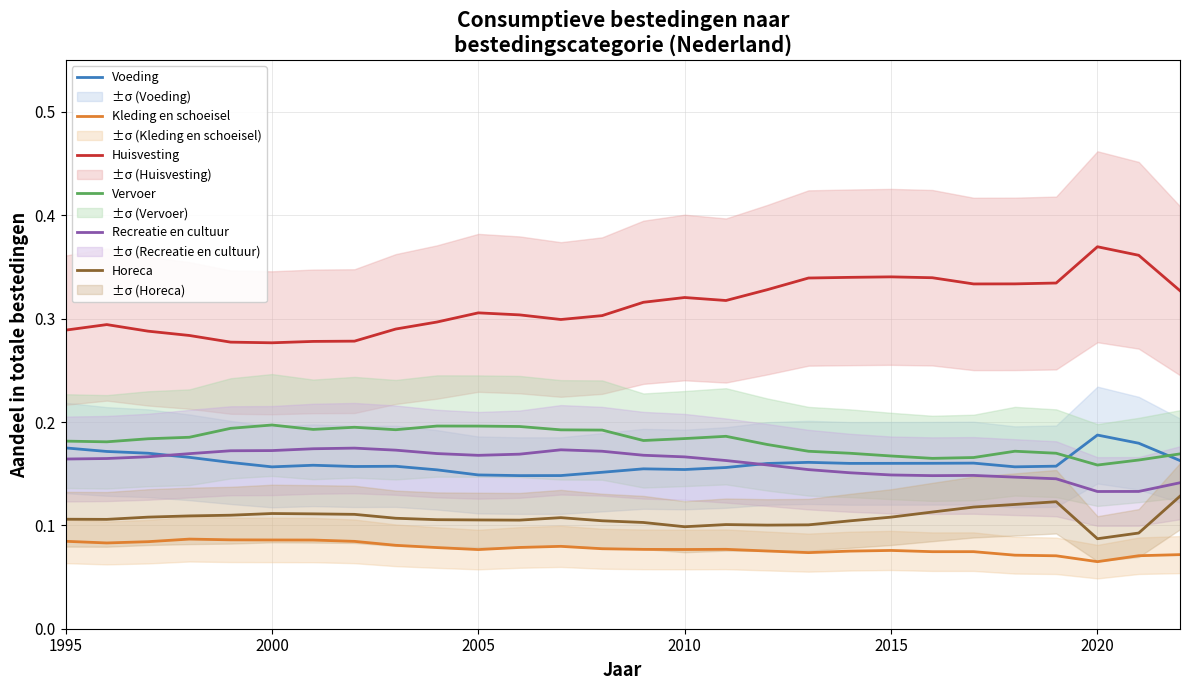

True or false: Recreatie en cultuur has more than 0 interior local peaks.

True